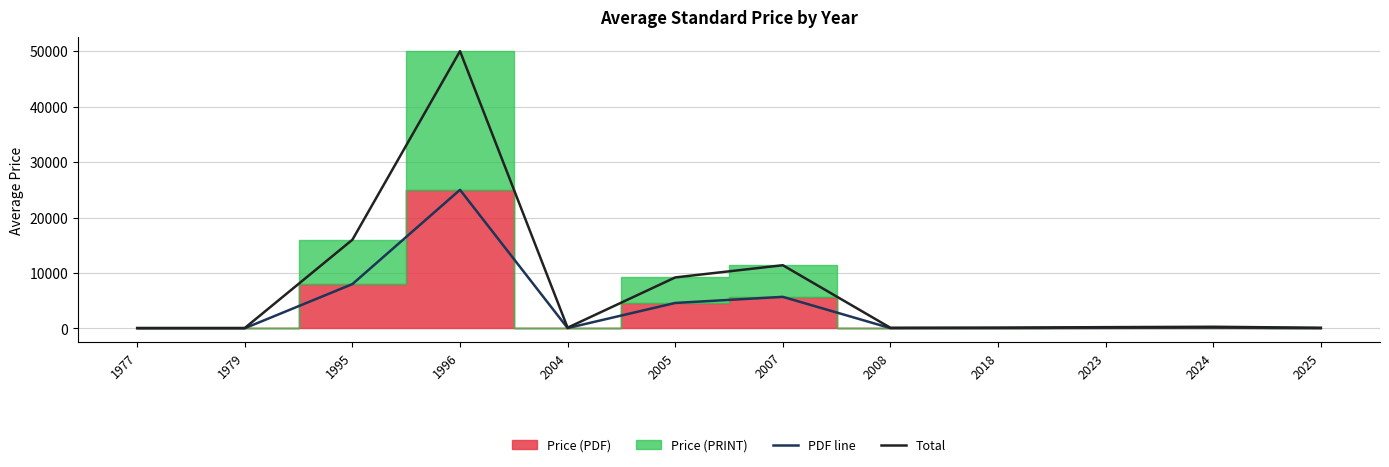

Reading left to right, list all the values displayed in this chart.

PDF line: 1977=43.0	1979=43.0	1995=8000.0	1996=25000.0	2004=69.0	2005=4600.0	2007=5700.0	2008=61.0	2018=76.0	2023=118.1	2024=153.0	2025=61.0
Total: 1977=86.0	1979=86.0	1995=16000.0	1996=50000.0	2004=138.0	2005=9200.0	2007=11400.0	2008=122.0	2018=152.0	2023=236.3	2024=306.0	2025=122.0